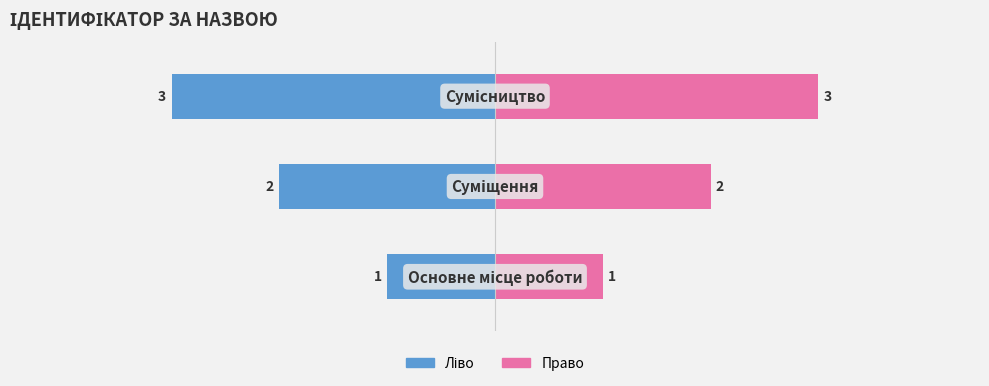

How many bars are there in total?

6